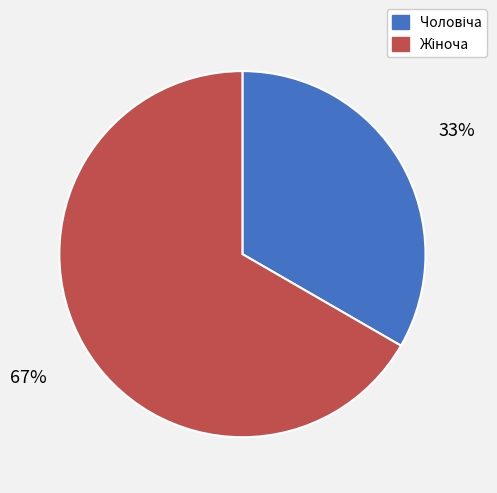

Is there any slice that represents more than half of the pie?

Yes